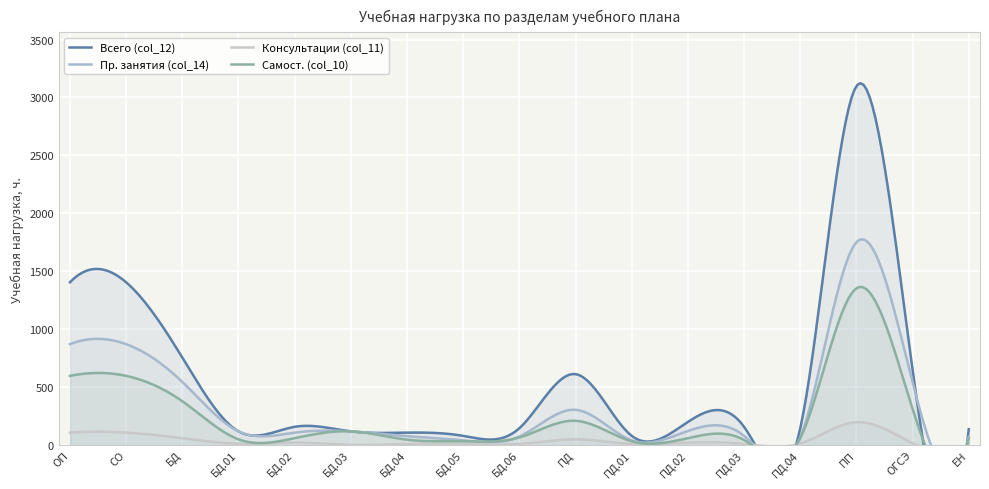

The Самост. (col_10) series shows 100 at БД.02. True or false?

False